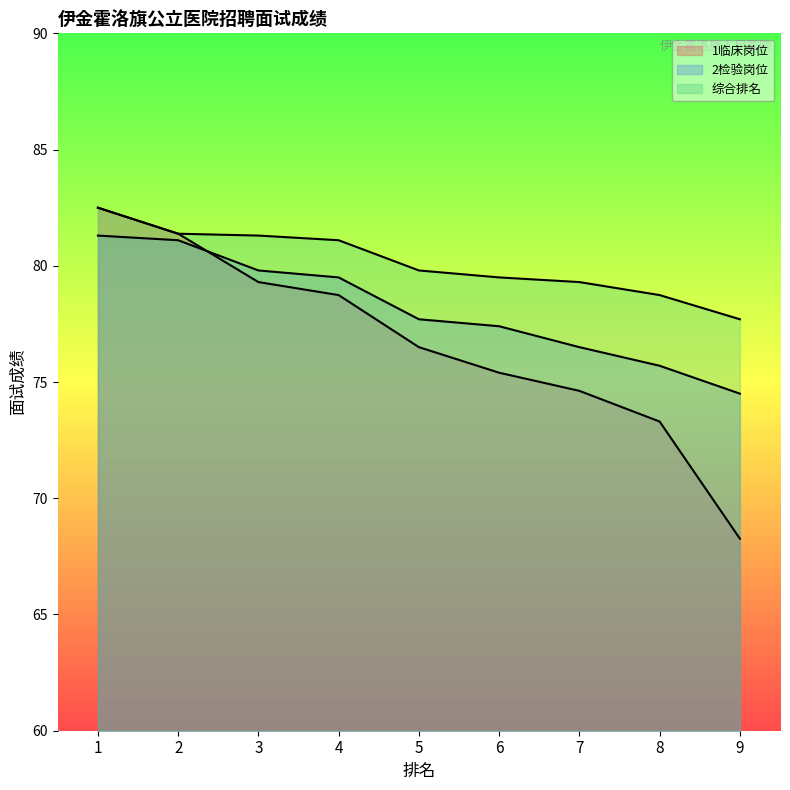

What is the difference between the 综合排名 values at 5 and 1?

2.7